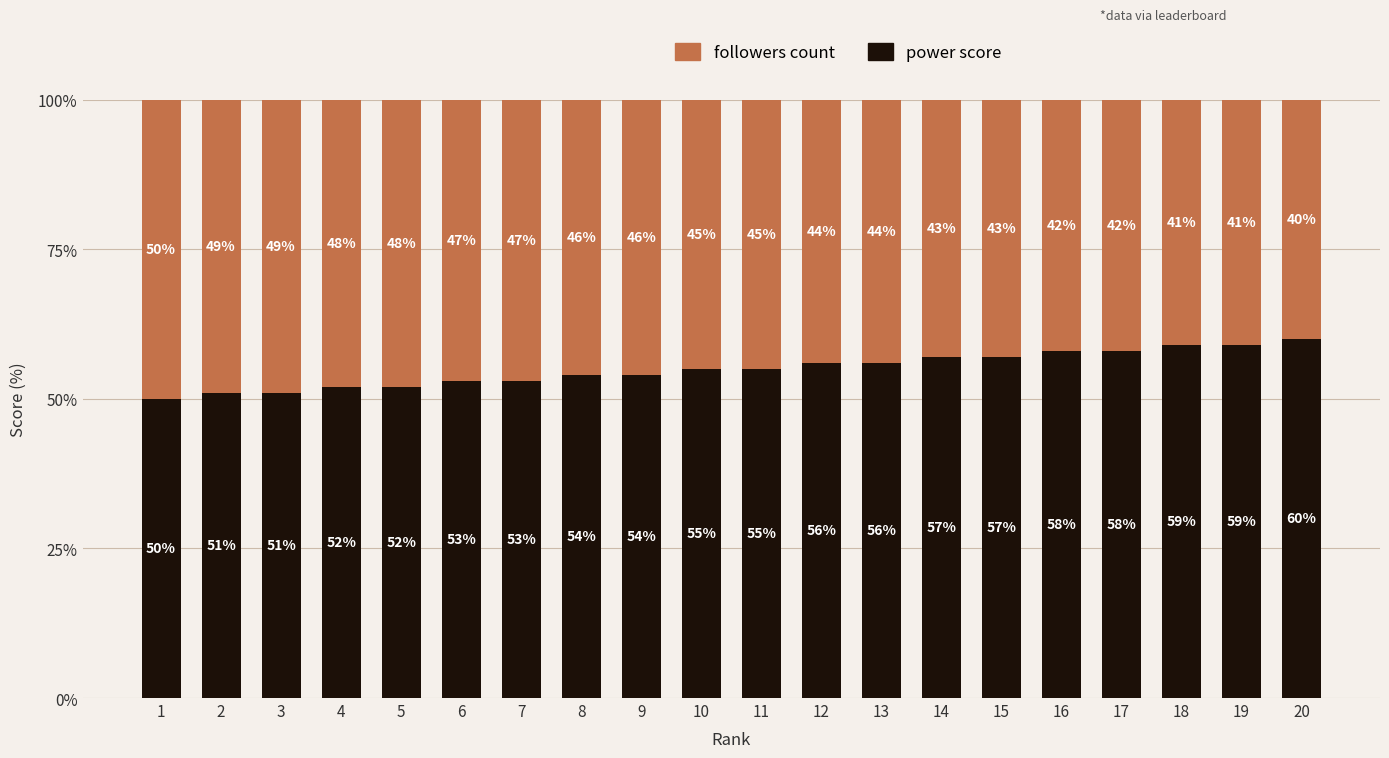

Is it true that power score equals 56 at 13?

True